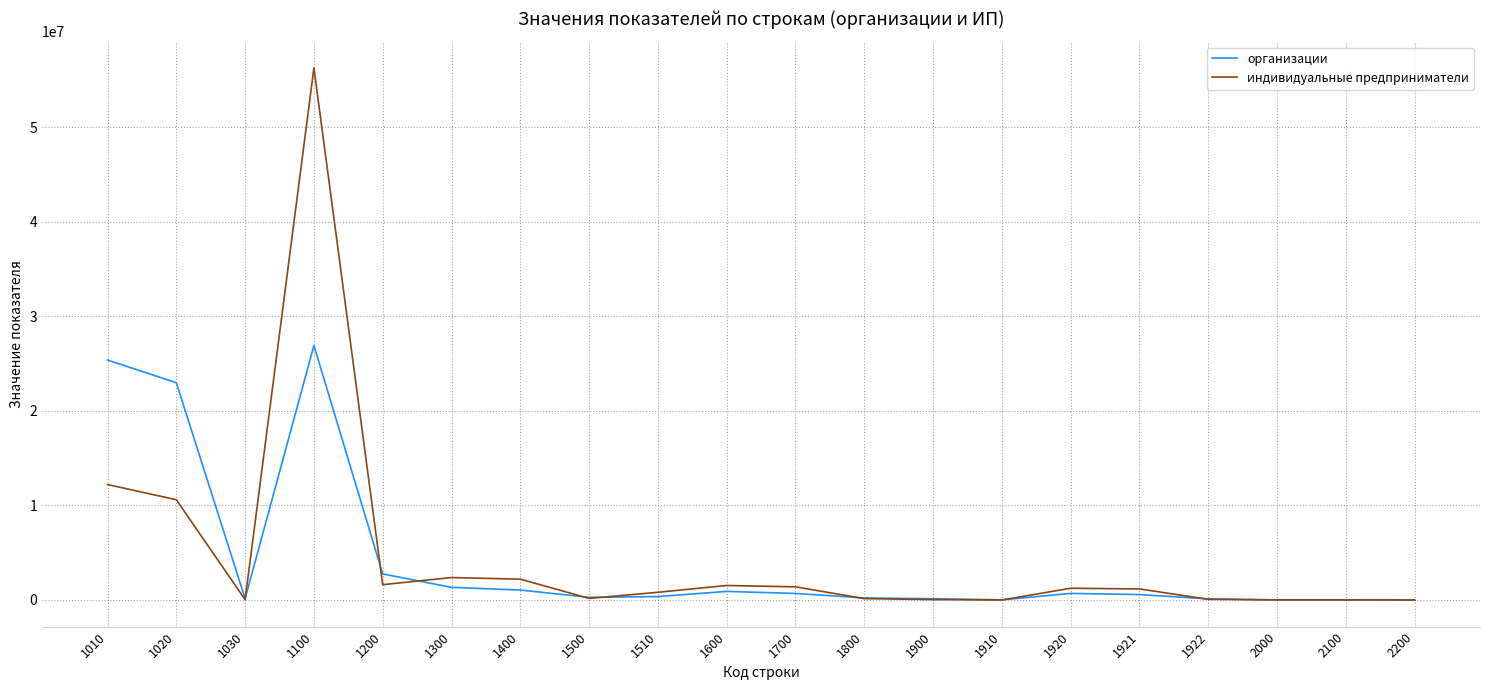

What are all the series names shown in the legend?

организации, индивидуальные предприниматели